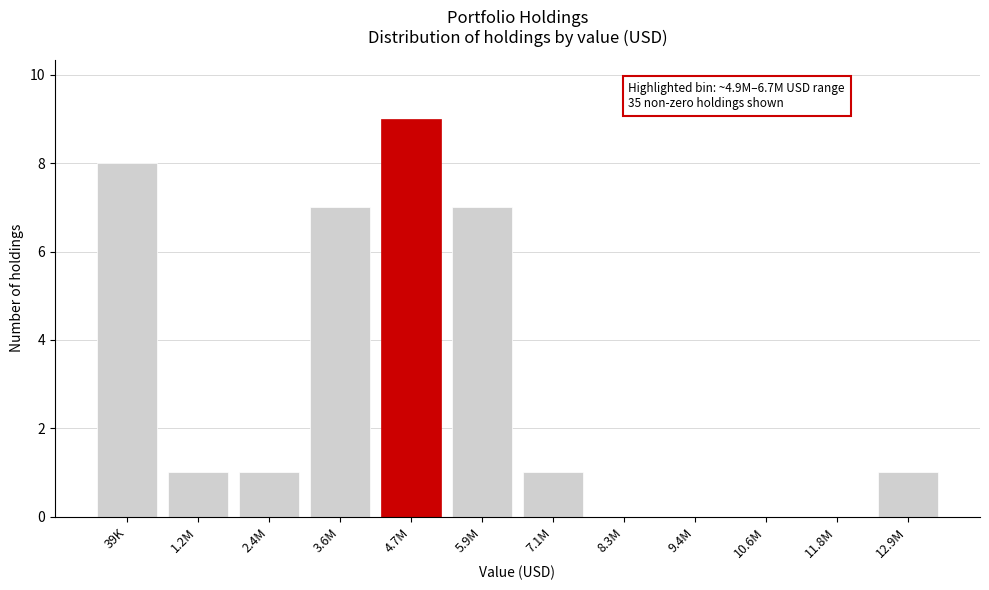

Reading right to left, extract all data points from this chart.

12.9M=1	11.8M=0	10.6M=0	9.4M=0	8.3M=0	7.1M=1	5.9M=7	4.7M=9	3.6M=7	2.4M=1	1.2M=1	39K=8